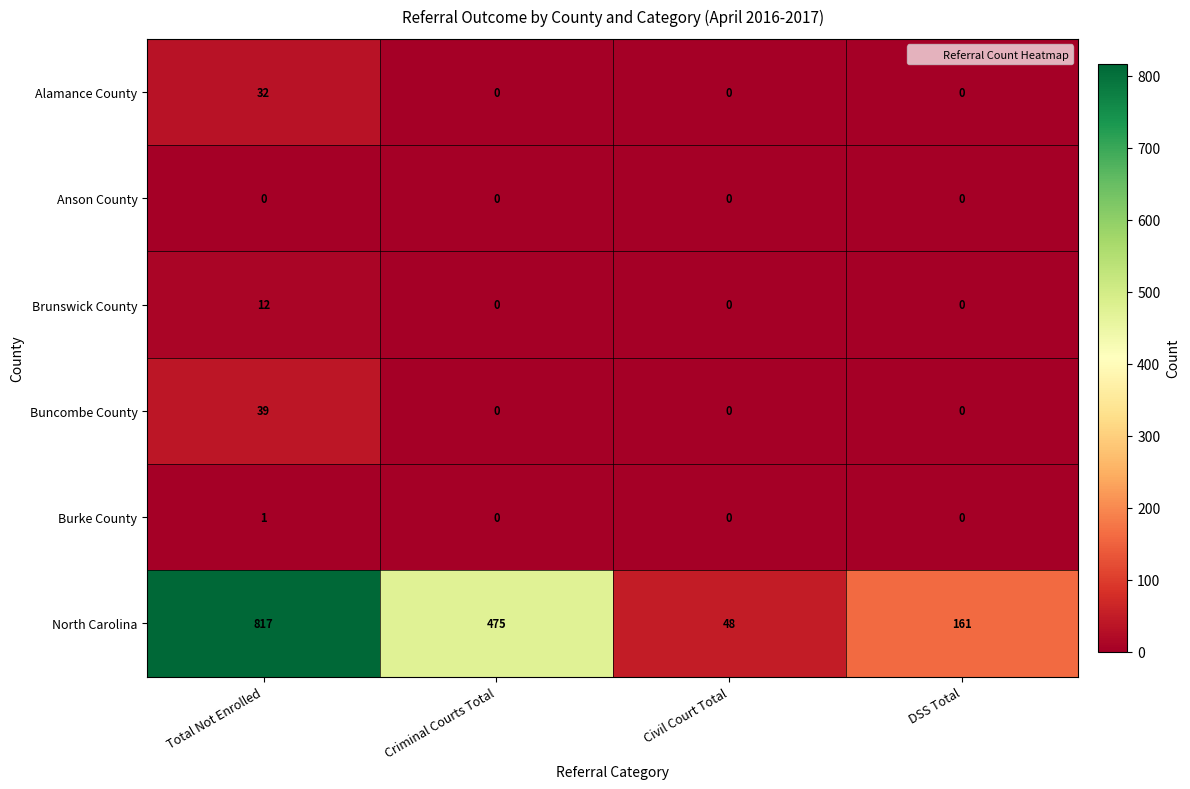

Reading left to right, list all the values displayed in this chart.

Alamance County: Total Not Enrolled=32	Criminal Courts Total=0	Civil Court Total=0	DSS Total=0
Anson County: Total Not Enrolled=0	Criminal Courts Total=0	Civil Court Total=0	DSS Total=0
Brunswick County: Total Not Enrolled=12	Criminal Courts Total=0	Civil Court Total=0	DSS Total=0
Buncombe County: Total Not Enrolled=39	Criminal Courts Total=0	Civil Court Total=0	DSS Total=0
Burke County: Total Not Enrolled=1	Criminal Courts Total=0	Civil Court Total=0	DSS Total=0
North Carolina: Total Not Enrolled=817	Criminal Courts Total=475	Civil Court Total=48	DSS Total=161